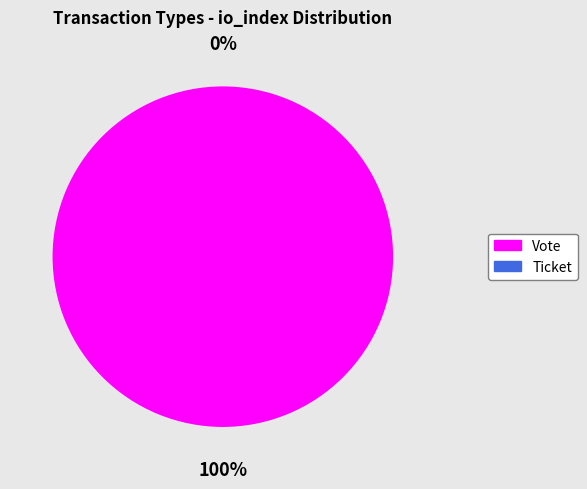

Which slice is the smallest?

Ticket